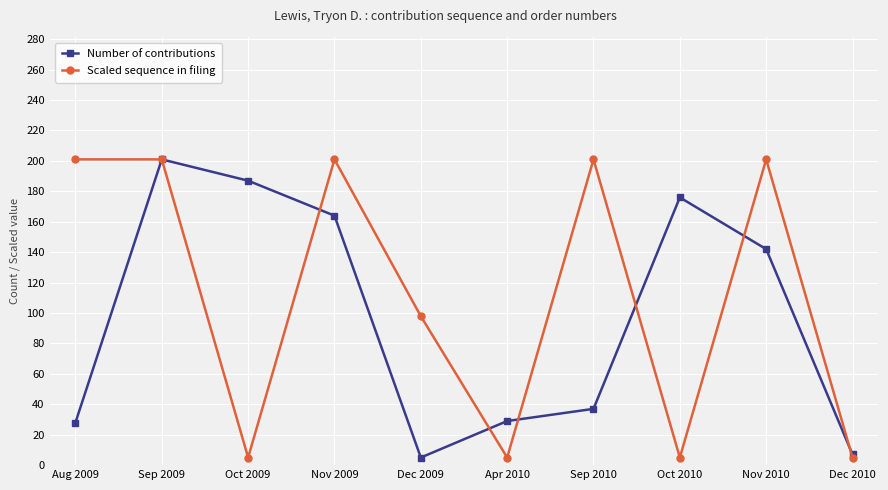

Read the Number of contributions value at Aug 2009.

28.0